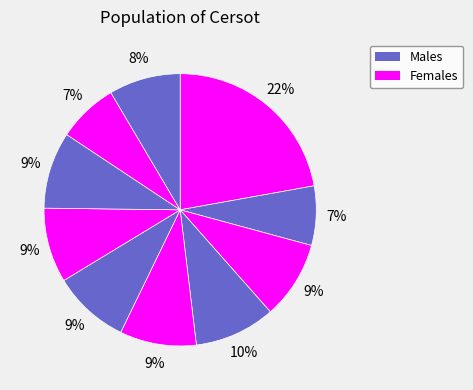

Count the number of slices in the pie.

10